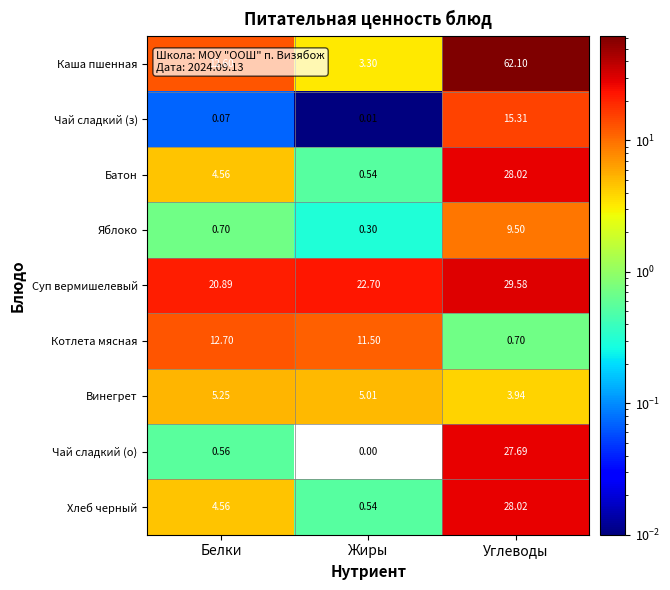

Between Жиры and Углеводы, which series saw the biggest shift?

Каша пшенная